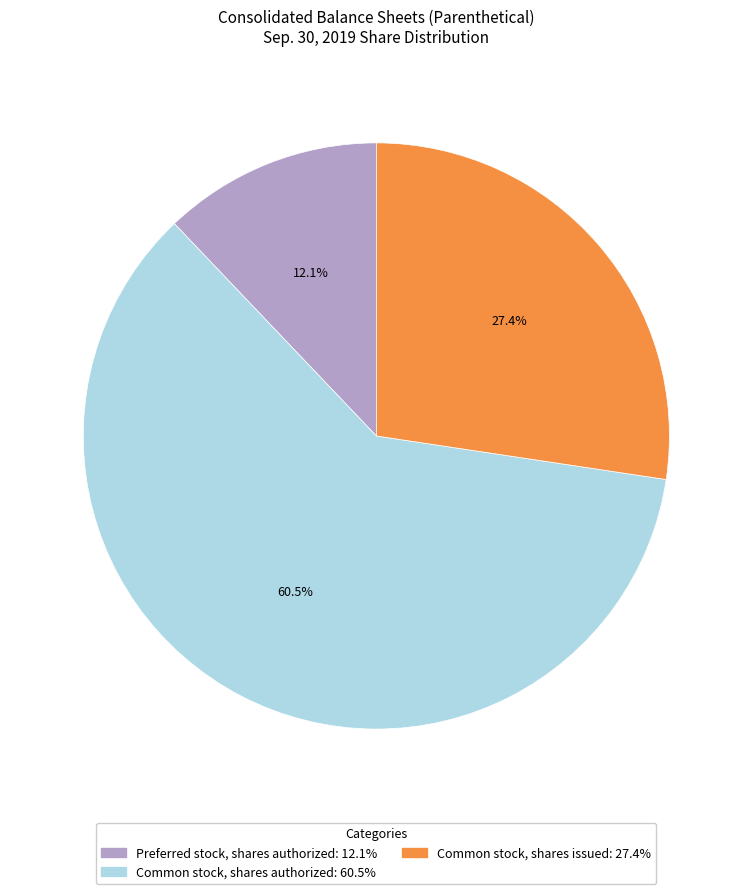

How much of the chart is everything except Common stock, shares issued?

72.6%